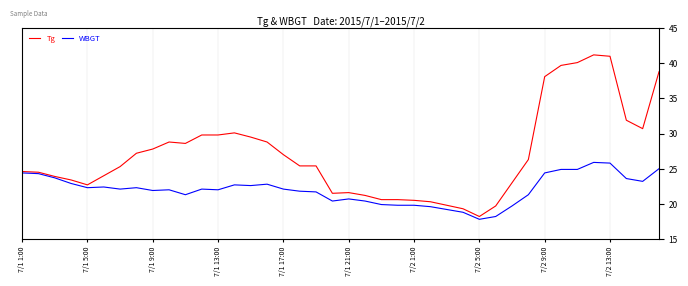

What is the value of the Tg point at the 31st from the left?

23.0